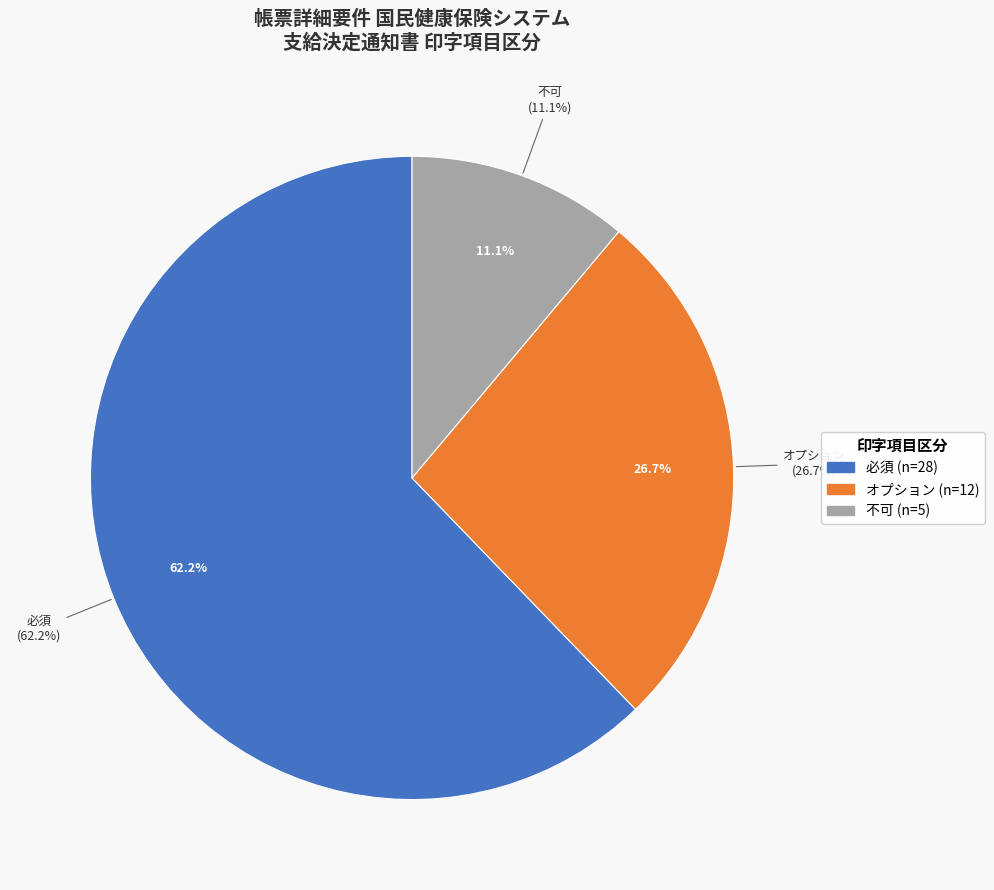

Is there a majority slice in this chart?

Yes